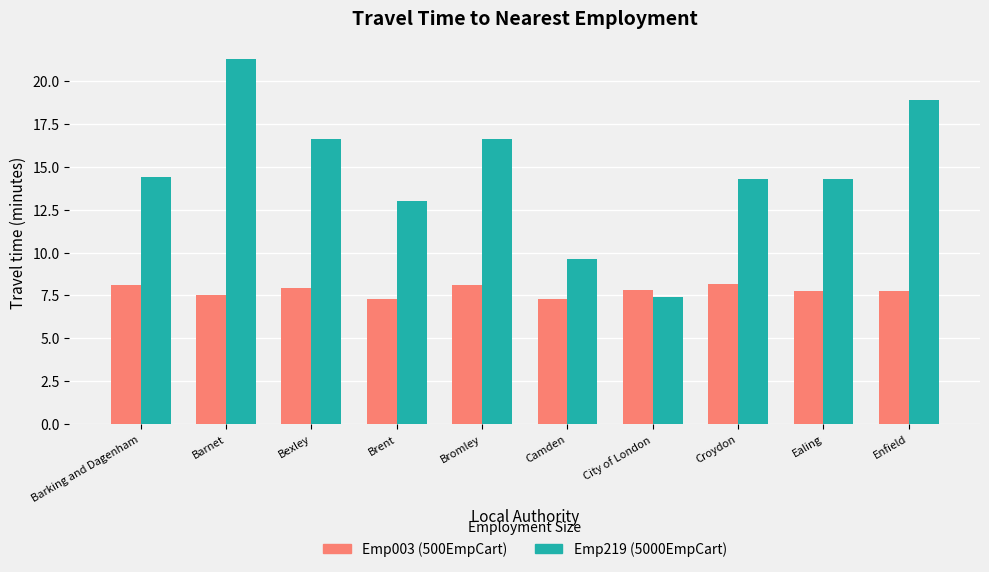

What is the greatest value displayed?

21.3